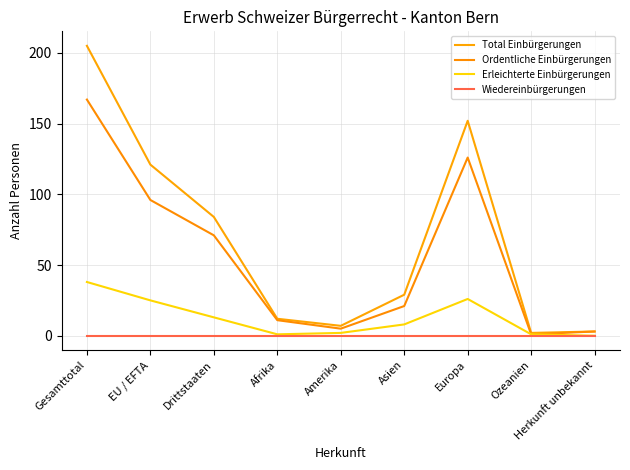

Does the chart display data point markers on the line(s)?

No